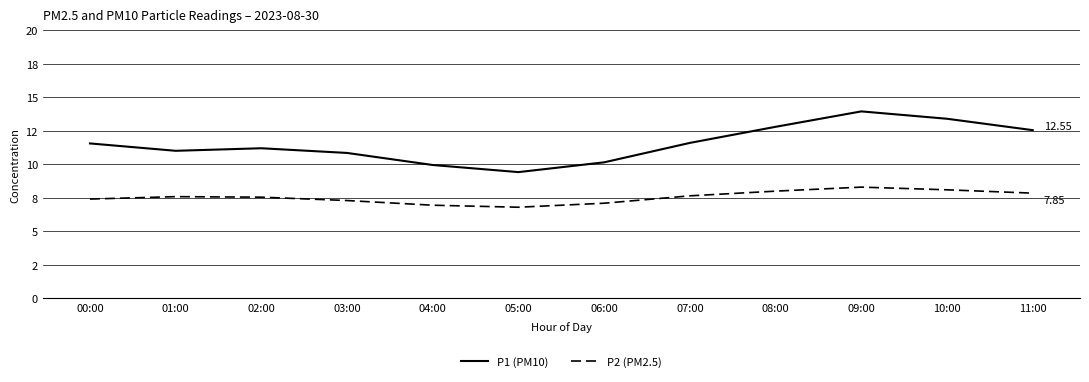

Reading left to right, transcribe all the data shown in this chart.

P1 (PM10): 00:00=11.6	01:00=11.0	02:00=11.2	03:00=10.8	04:00=9.9	05:00=9.4	06:00=10.2	07:00=11.6	08:00=12.8	09:00=13.9	10:00=13.4	11:00=12.6
P2 (PM2.5): 00:00=7.4	01:00=7.6	02:00=7.5	03:00=7.3	04:00=7.0	05:00=6.8	06:00=7.1	07:00=7.7	08:00=8.0	09:00=8.3	10:00=8.1	11:00=7.8